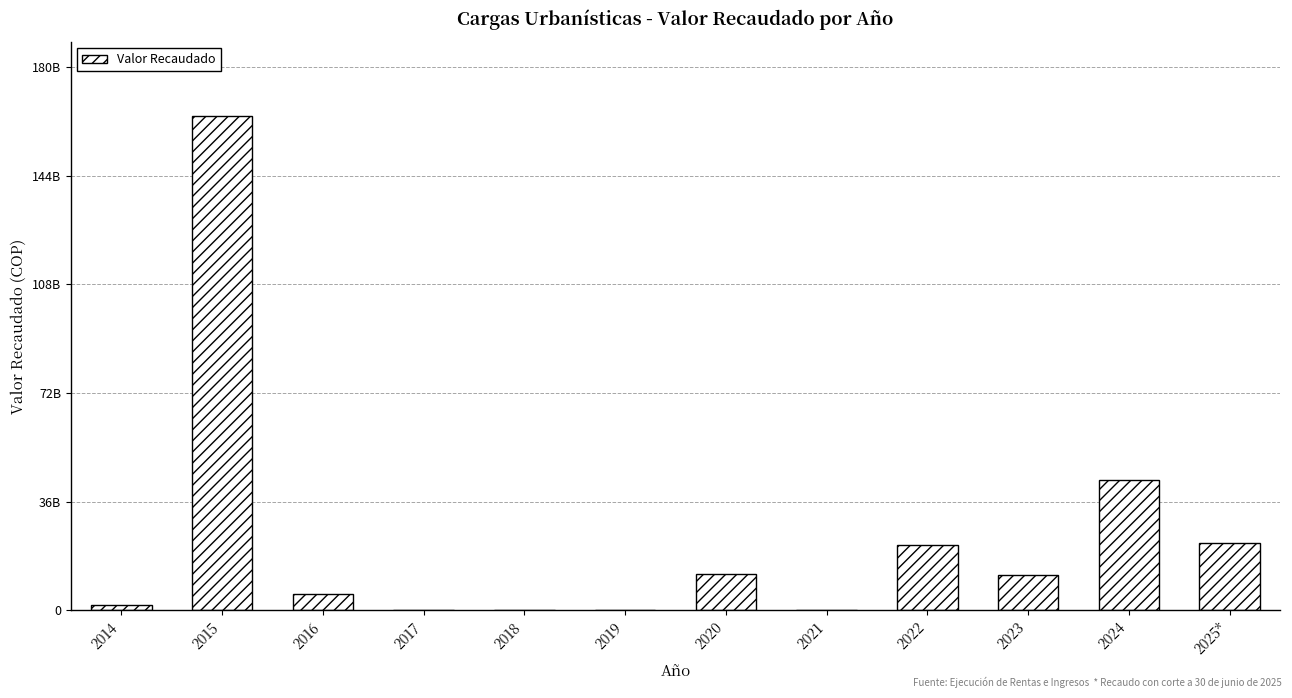

The chart shows a value of 68539733133.6 at 2015. True or false?

False